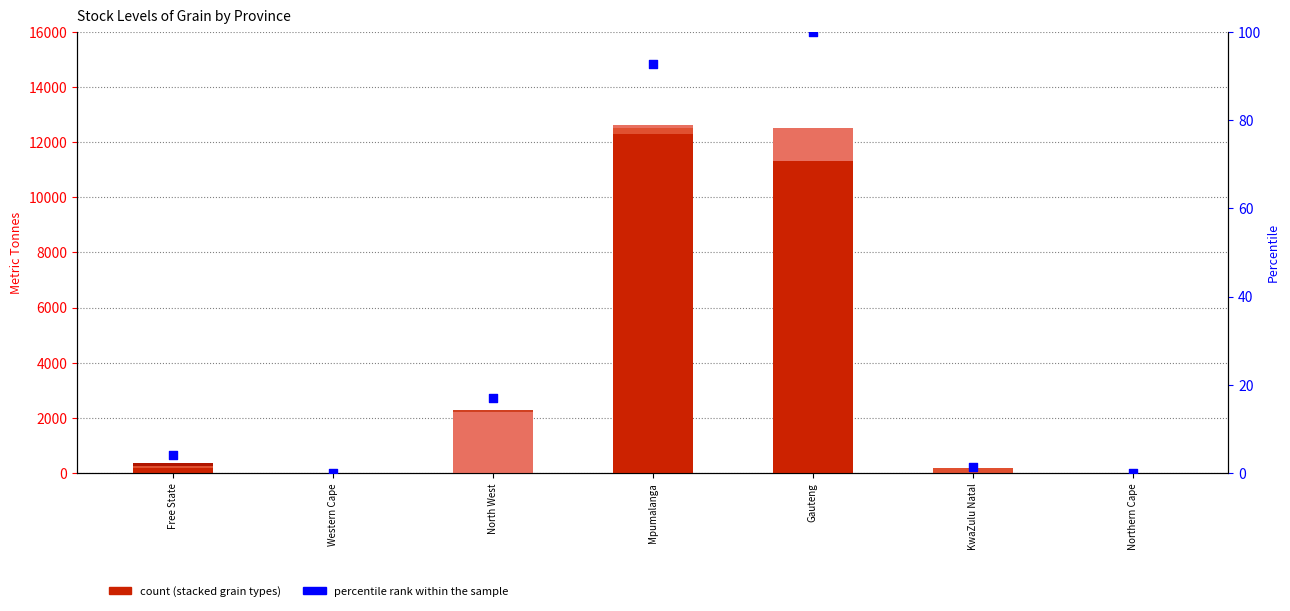

Is the value of WOPT at Northern Cape greater than the value of SOYA at North West?

No